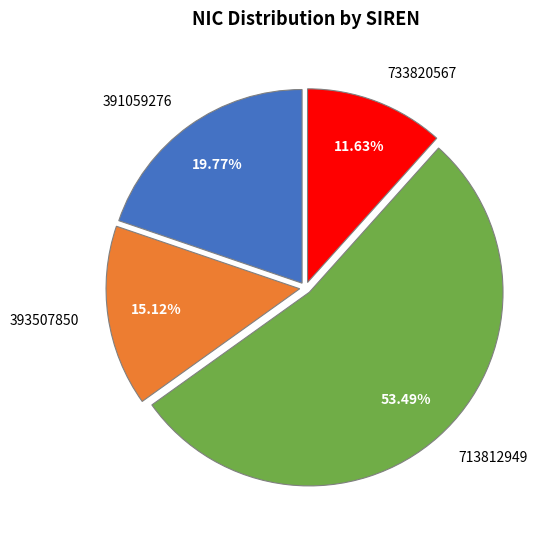

To the nearest percent, what percentage of the pie is 713812949?

53%